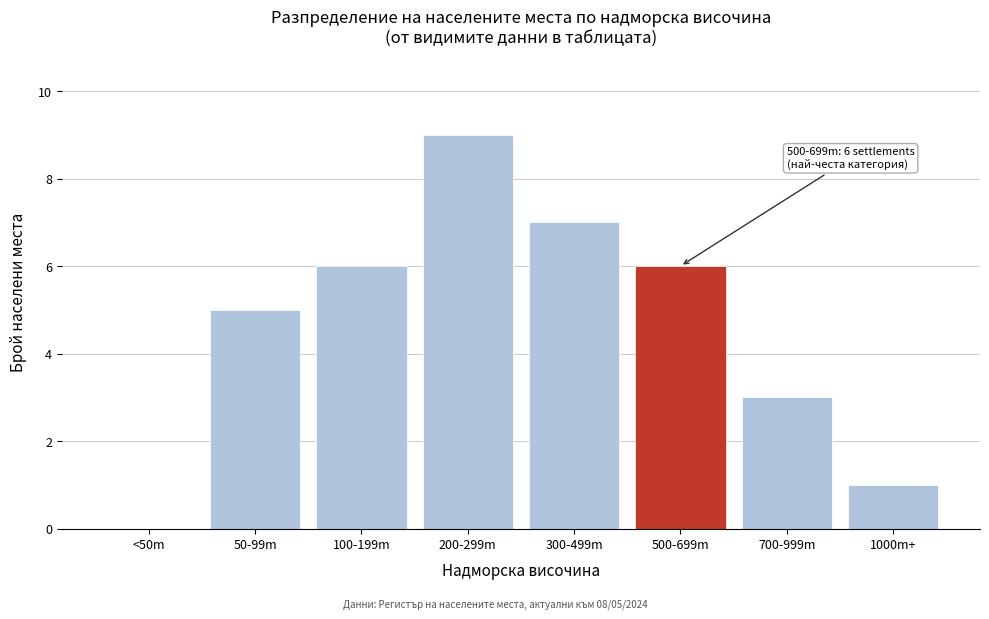

Reading left to right, list all the values displayed in this chart.

<50m=0	50-99m=5	100-199m=6	200-299m=9	300-499m=7	500-699m=6	700-999m=3	1000m+=1